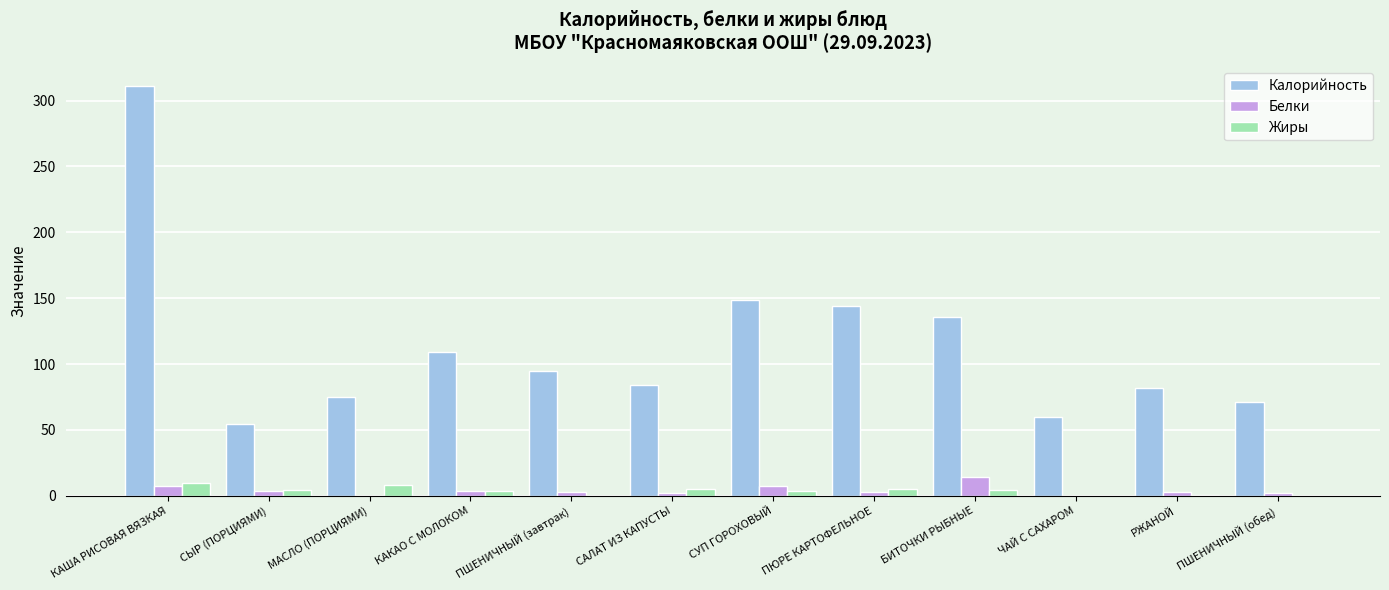

What is the total value across all series at ПЮРЕ КАРТОФЕЛЬНОЕ?

152.2